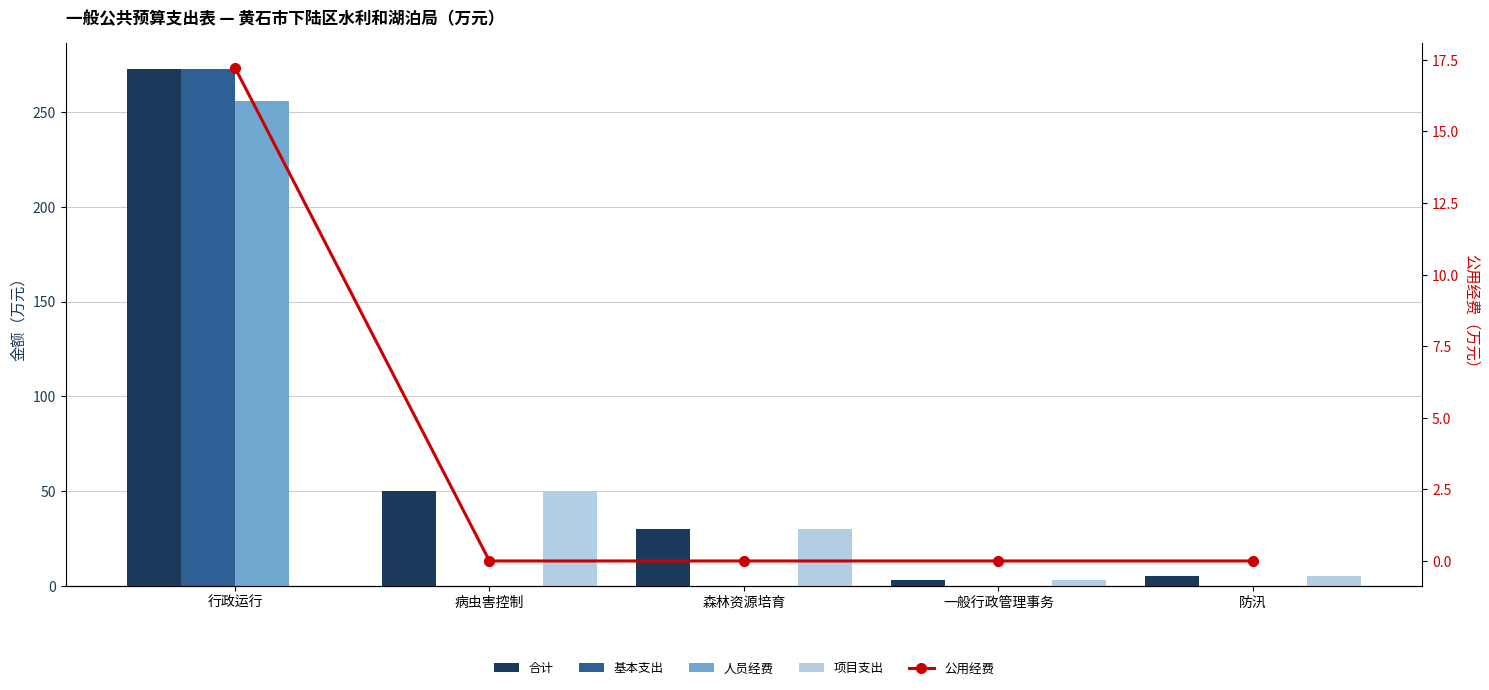

What is the label of the 2nd bar from the right?

一般行政管理事务